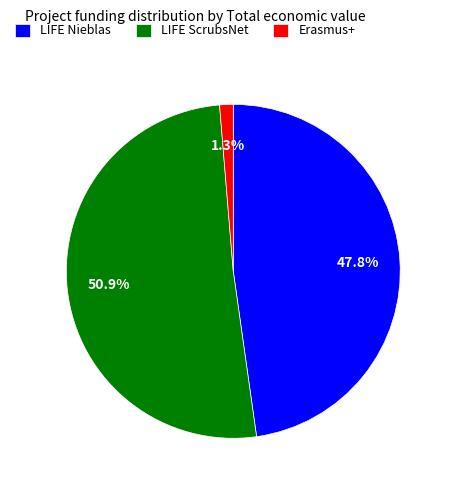

To the nearest percent, what percentage of the pie is LIFE ScrubsNet?

51%